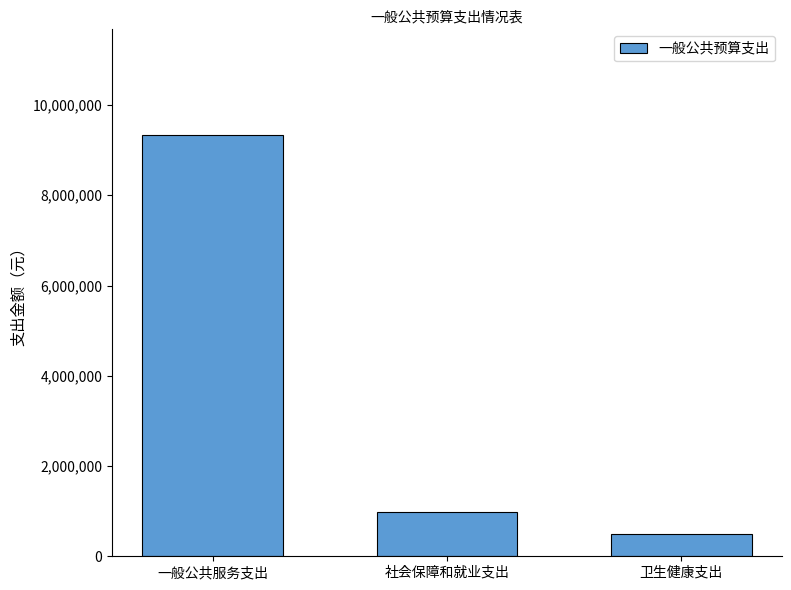

How many values exceed 990592?

2